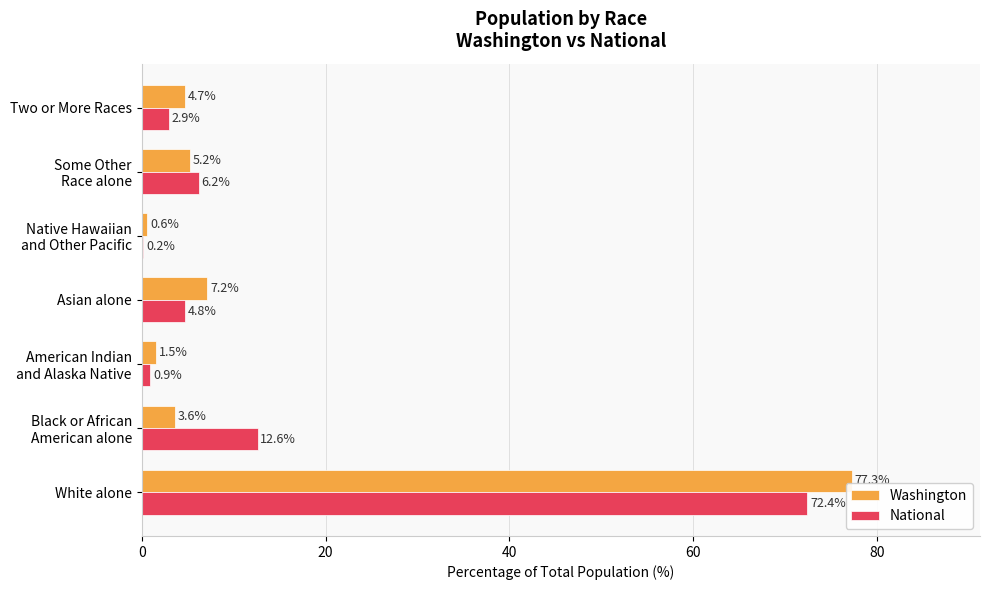

Which label corresponds to the largest value in the chart?

White alone